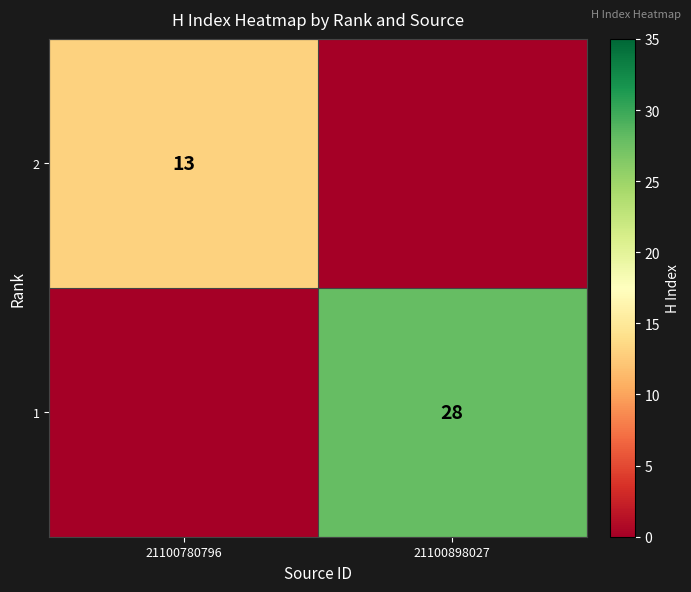

The value of 2 at 21100780796 is 13. True or false?

True